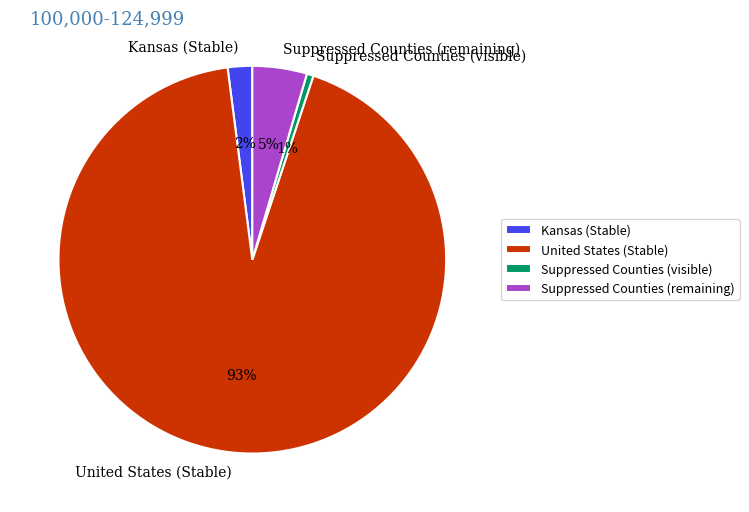

To the nearest percent, what is the difference between the Suppressed Counties (visible) and Kansas (Stable) slice percentages?

1%